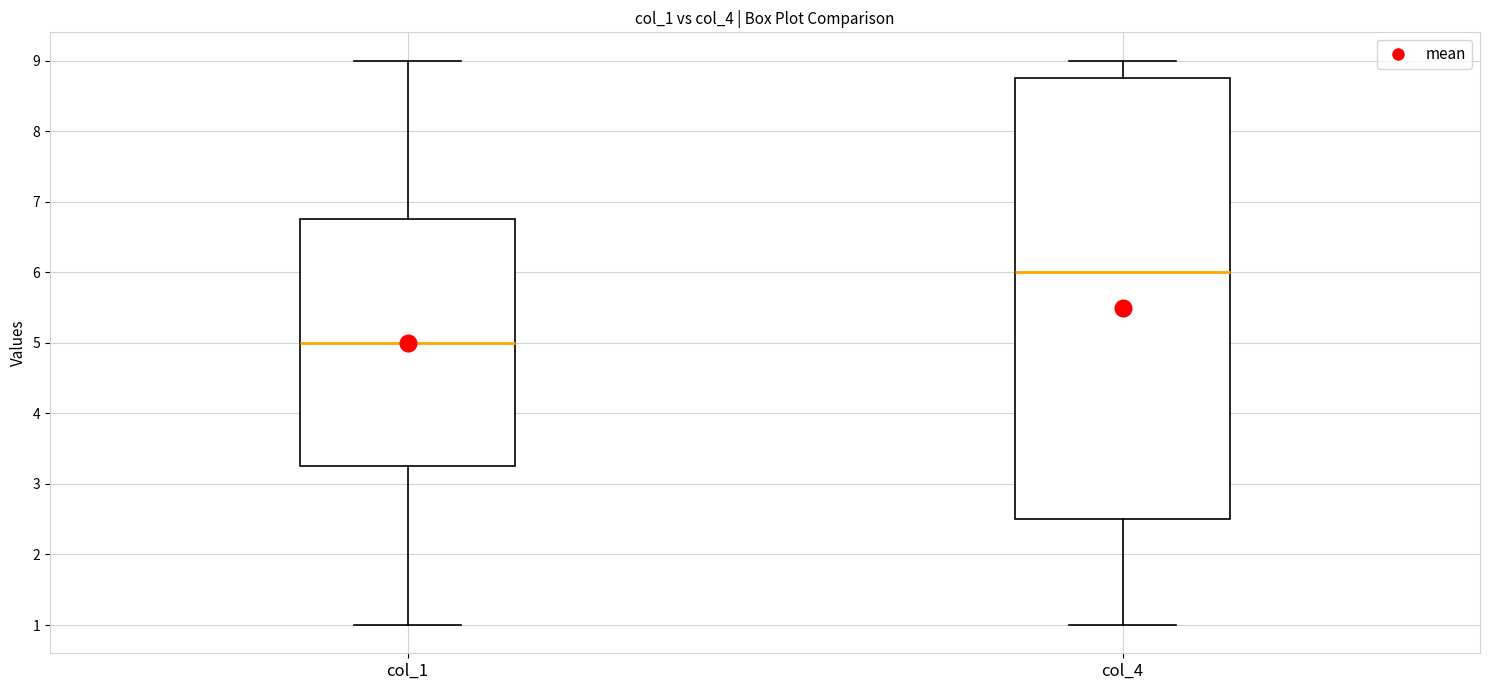

Reading left to right, read every box against the y-axis: the position of its median line, the range the box covers, and the ends of its whiskers. The values are not printed on the chart, so give them approximately, as read against the axis.

col_1: median 5.0, box 3.3 to 6.8, whiskers 1.0 to 9.0
col_4: median 6.0, box 2.5 to 8.8, whiskers 1.0 to 9.0